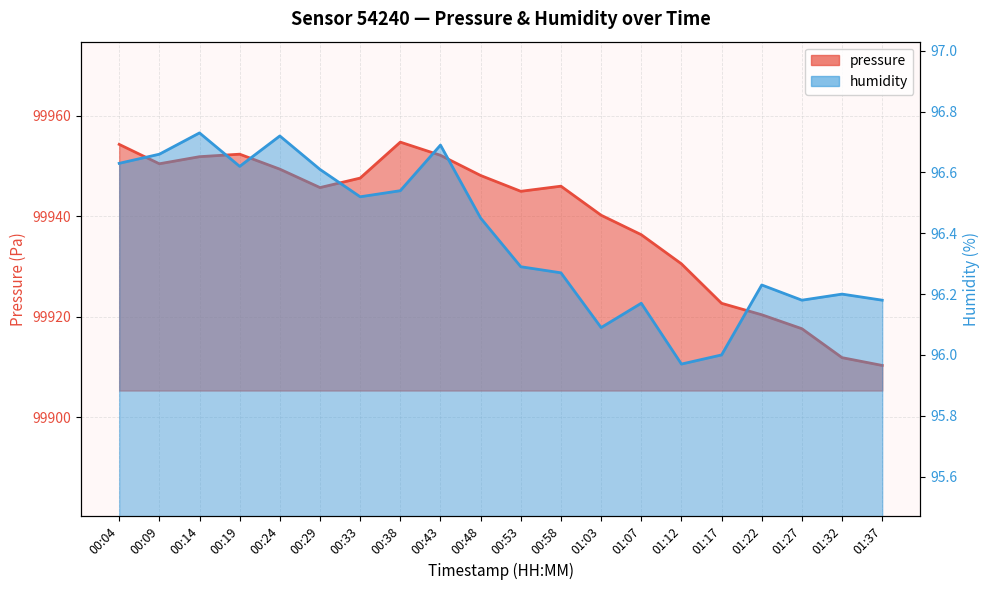

At how many categories does at least one series exceed 49419?

20